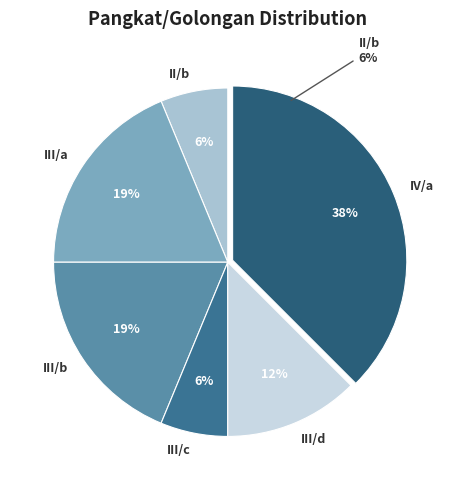

Does any single category account for the majority?

No